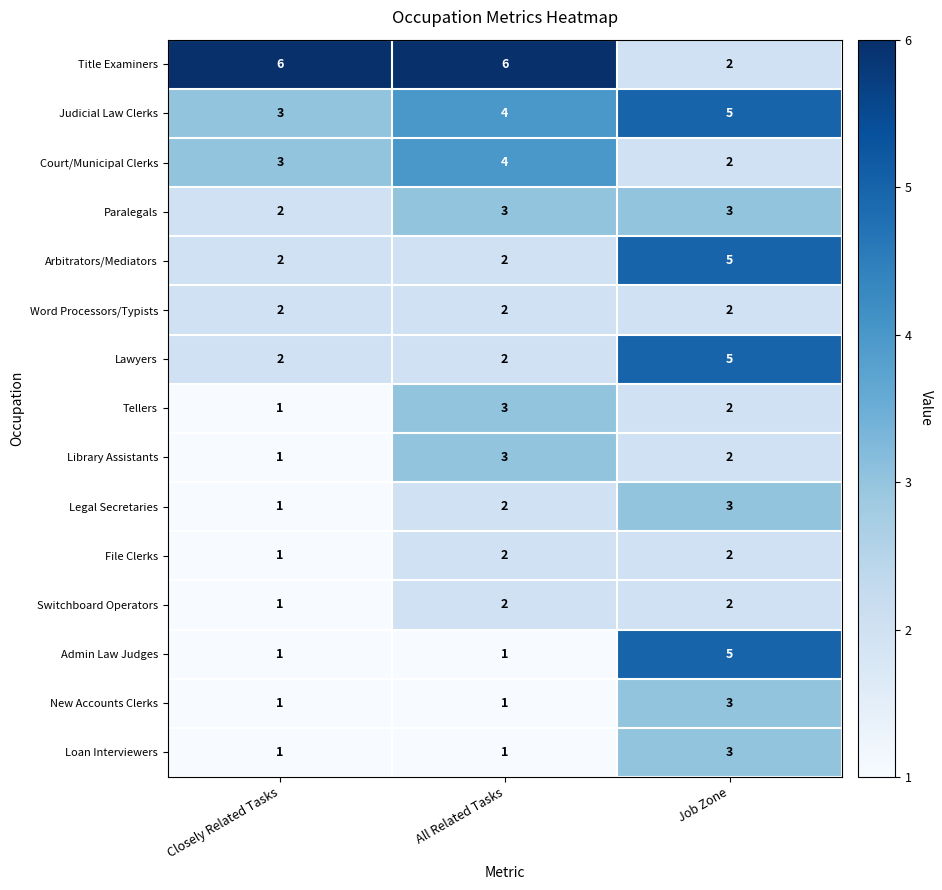

The value of Tellers at Job Zone is 3. True or false?

False